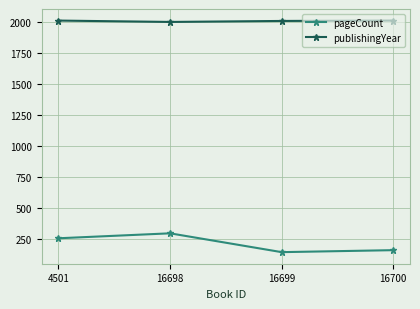

What are all the series names shown in the legend?

pageCount, publishingYear